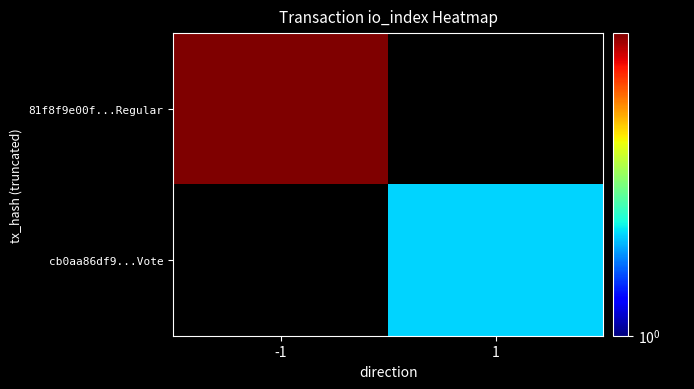

Which label corresponds to the smallest value in the chart?

1